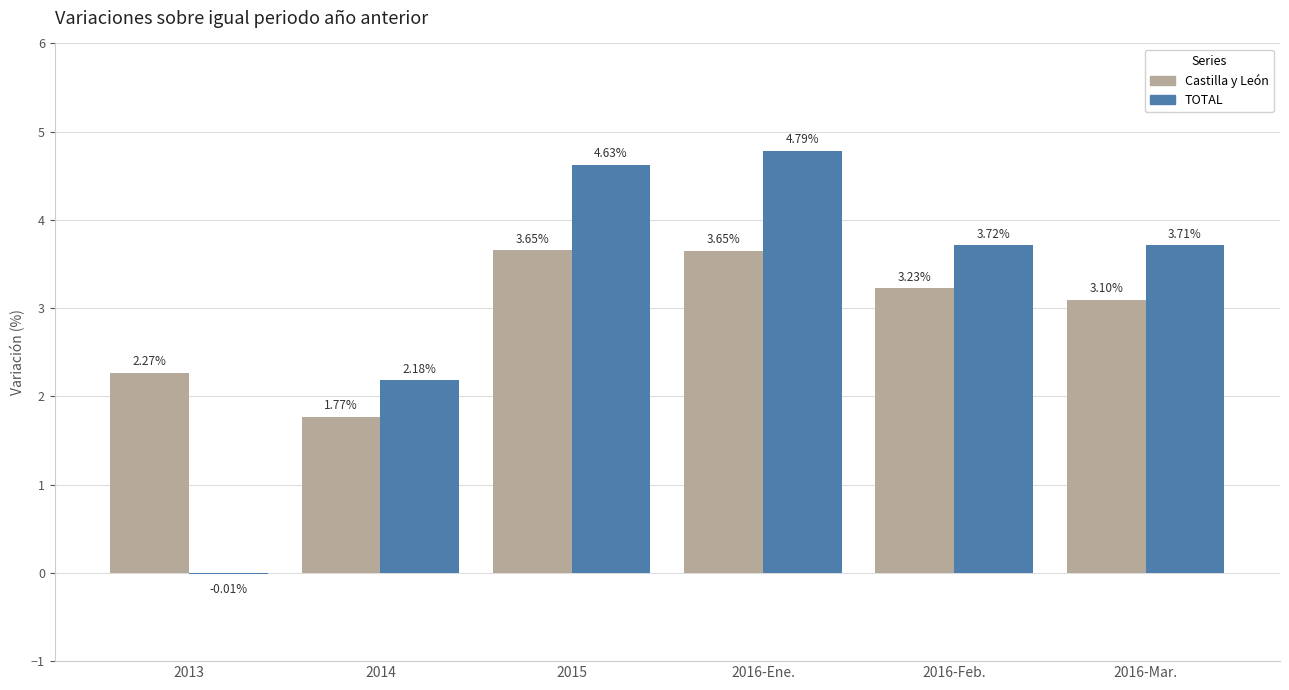

What is the sum of all TOTAL values?

19.0